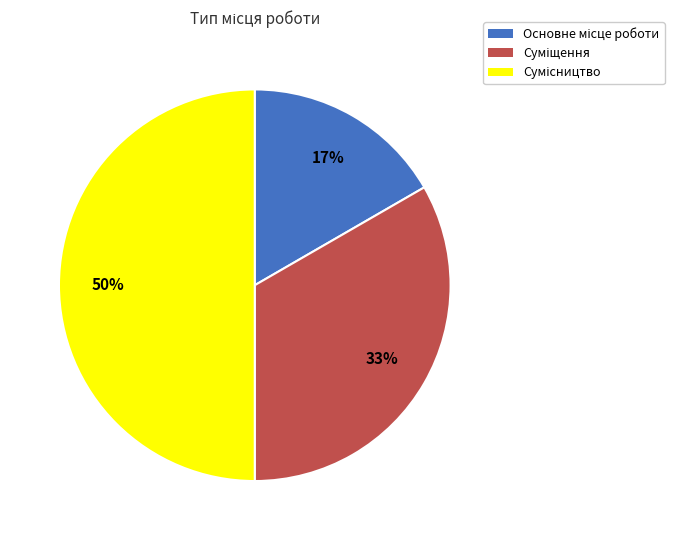

To the nearest percent, what is the average slice percentage?

33%